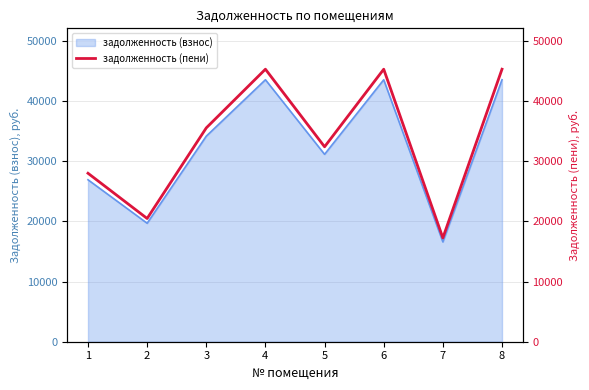

True or false: the data shows 72968.2 at 4.

False